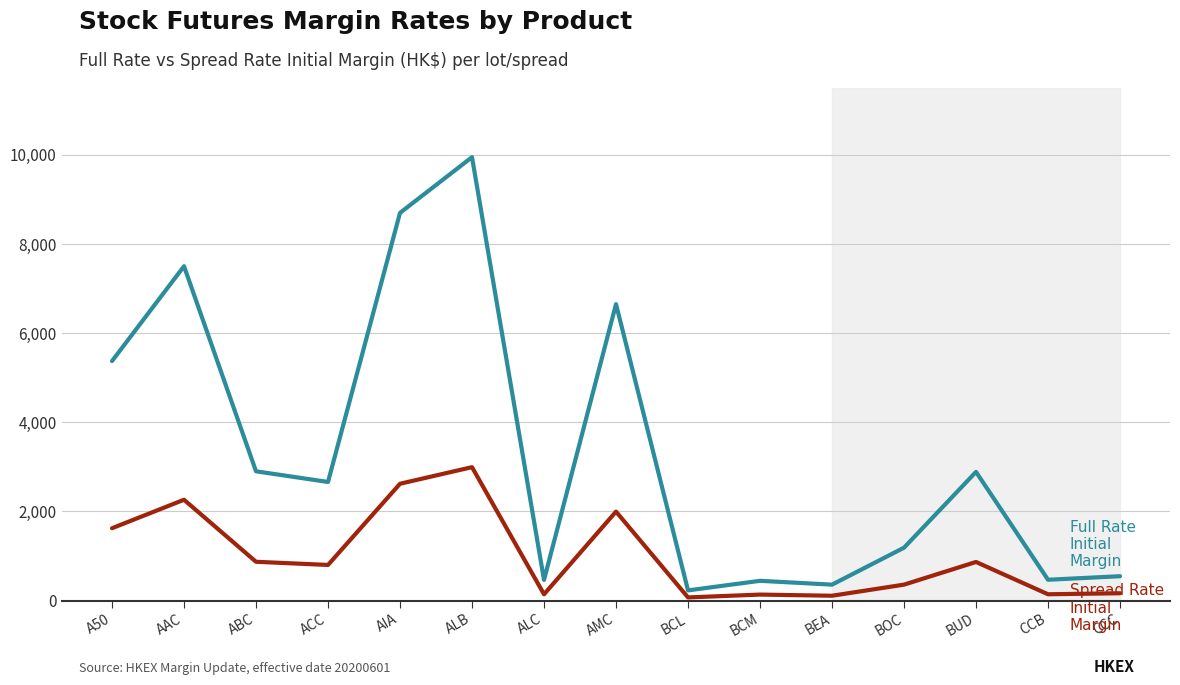

At which category is the sum across all series the highest?

ALB